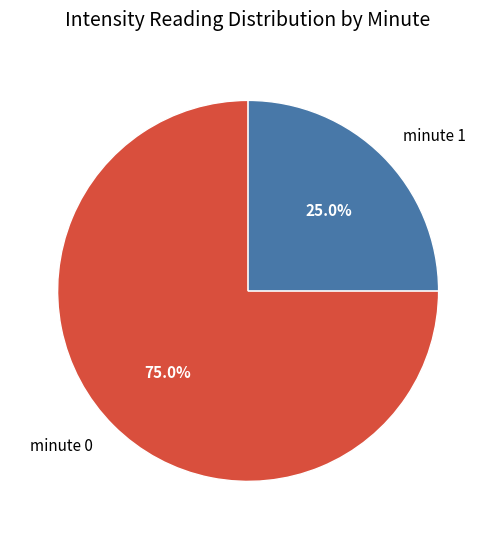

To the nearest percent, what is the average slice percentage?

50%